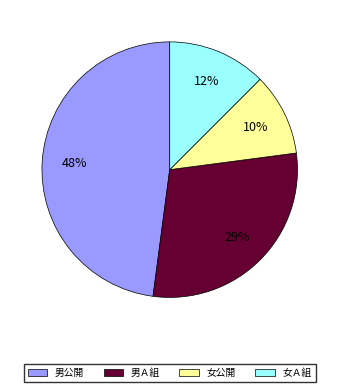

To the nearest percent, what is the difference between the 女Ａ組 and 女公開 slice percentages?

2%